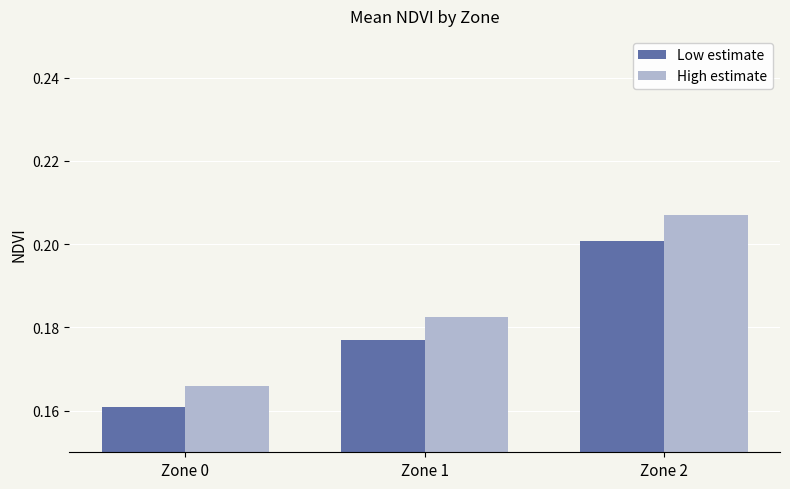

What is the sum of all High estimate values?

0.6